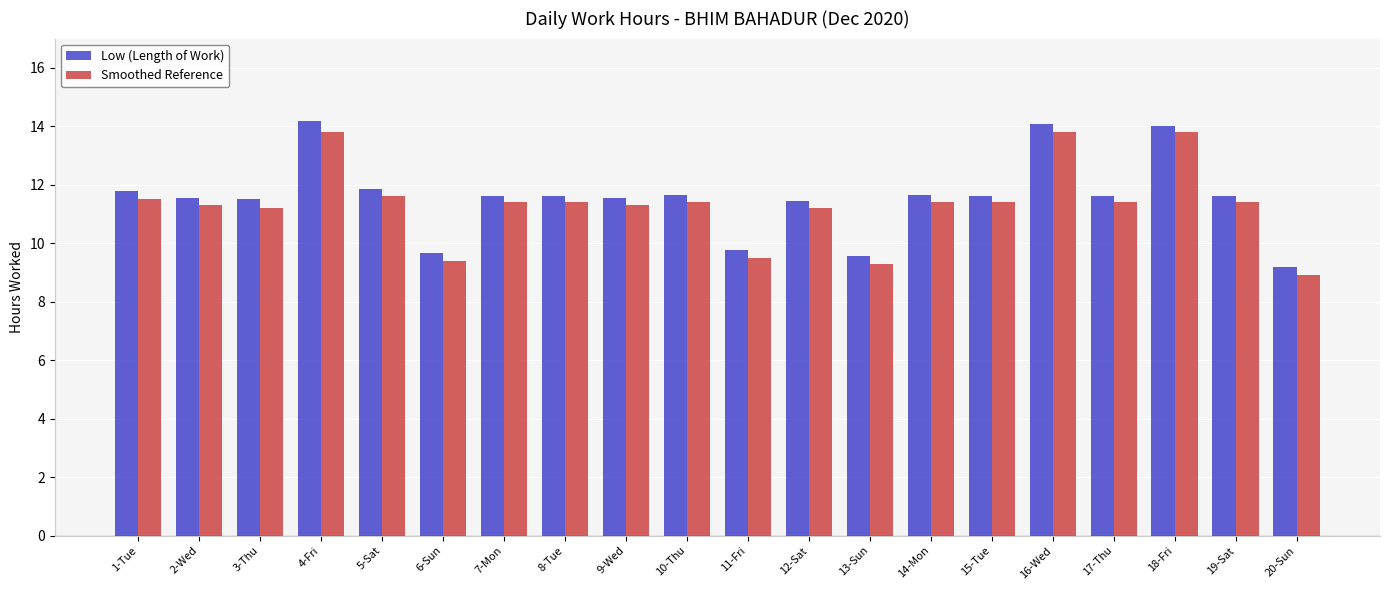

What is the total value across all series at 18-Fri?

27.8